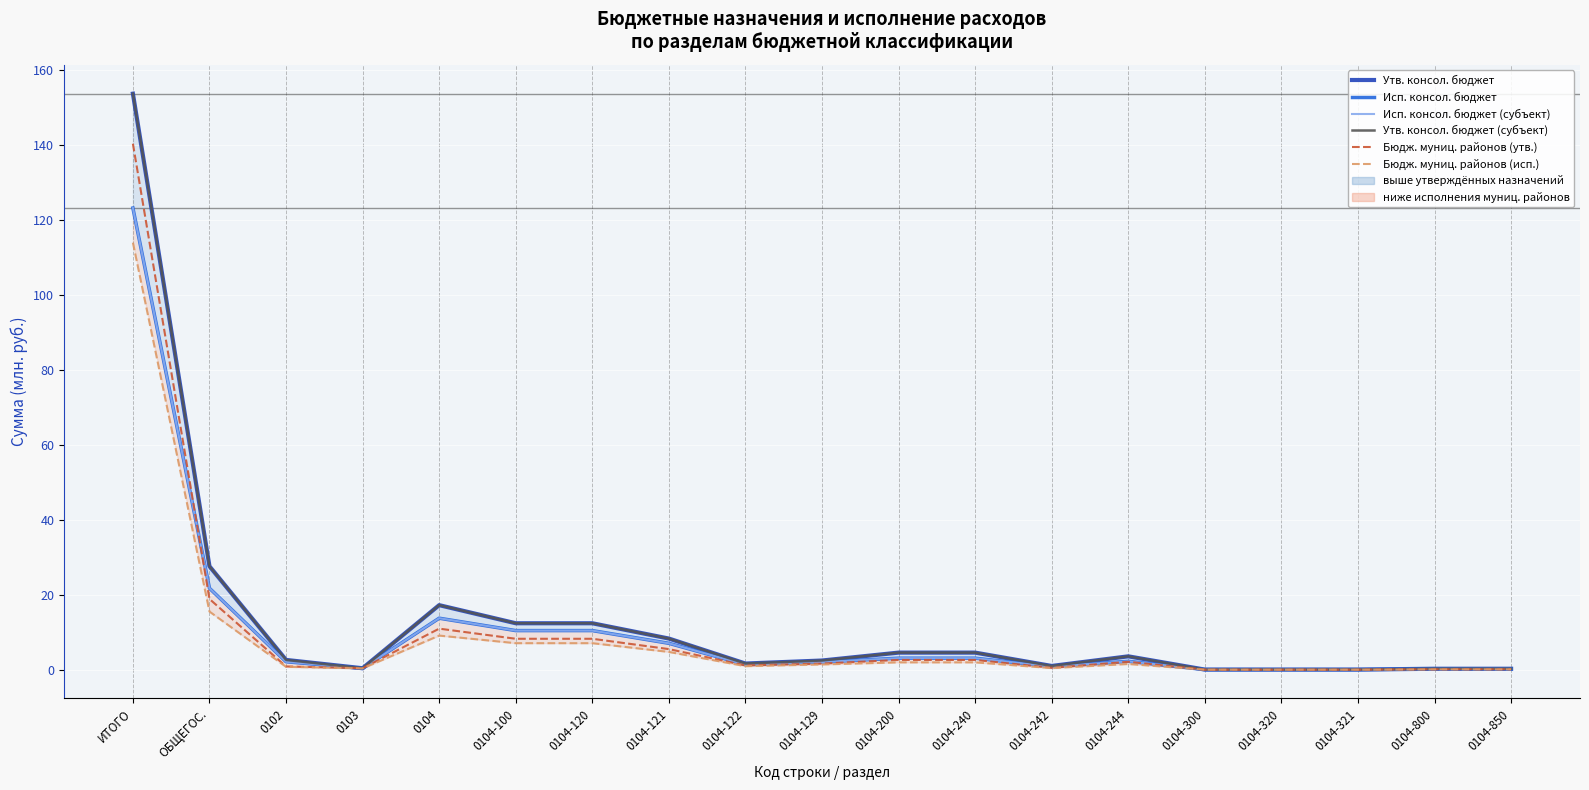

What is the label of the 14th point from the left?

0104-244